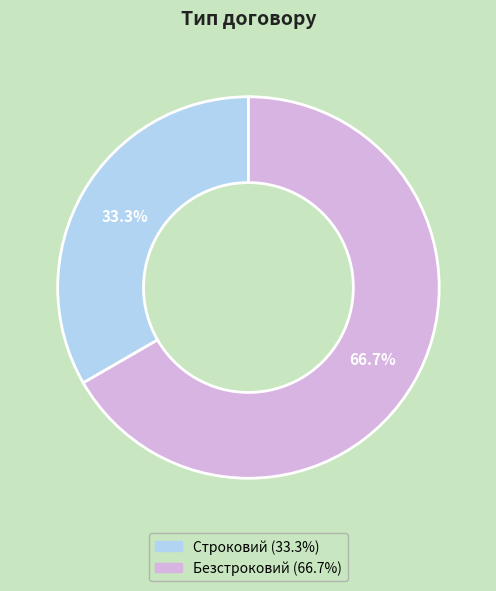

What is the largest slice in the pie chart?

Безстроковий